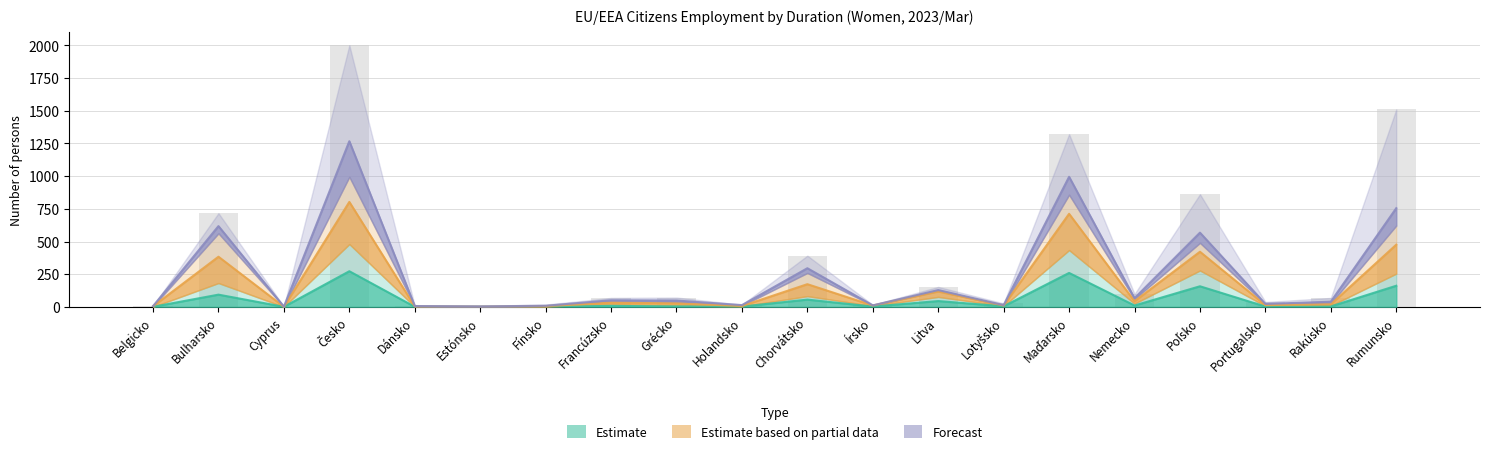

List the labels in order of Estimate based on partial data value, smallest first.

Cyprus, Estónsko, Dánsko, Belgicko, Fínsko, Holandsko, Írsko, Lotyšsko, Portugalsko, Rakúsko, Grécko, Francúzsko, Nemecko, Litva, Chorvátsko, Bulharsko, Poľsko, Rumunsko, Maďarsko, Česko